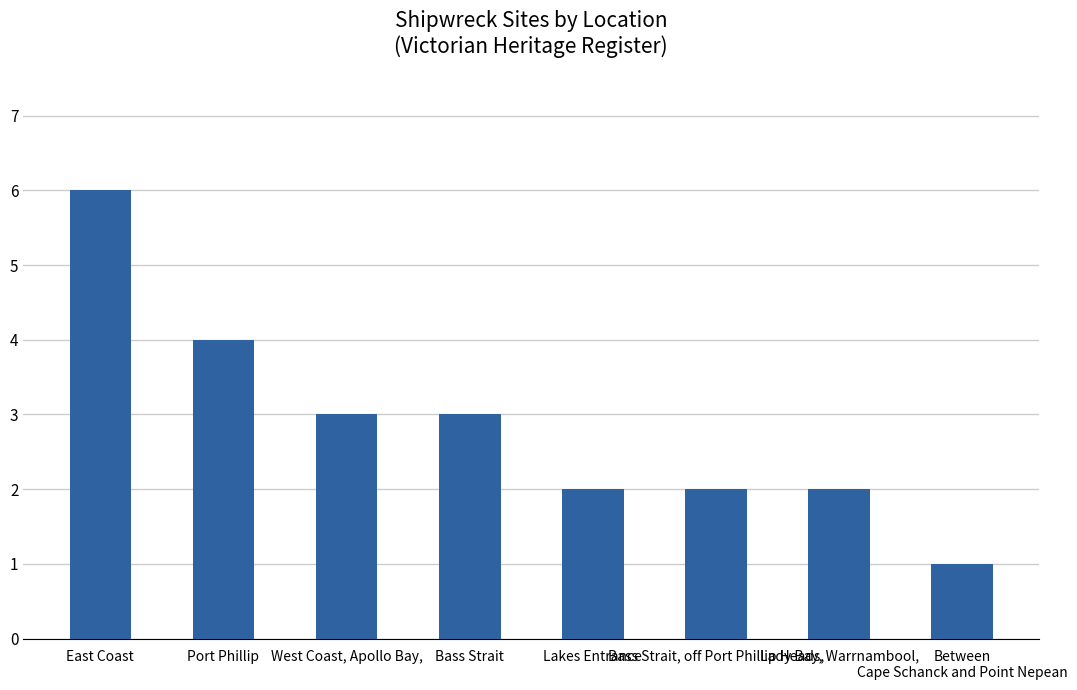

What position from the left is East Coast?

1